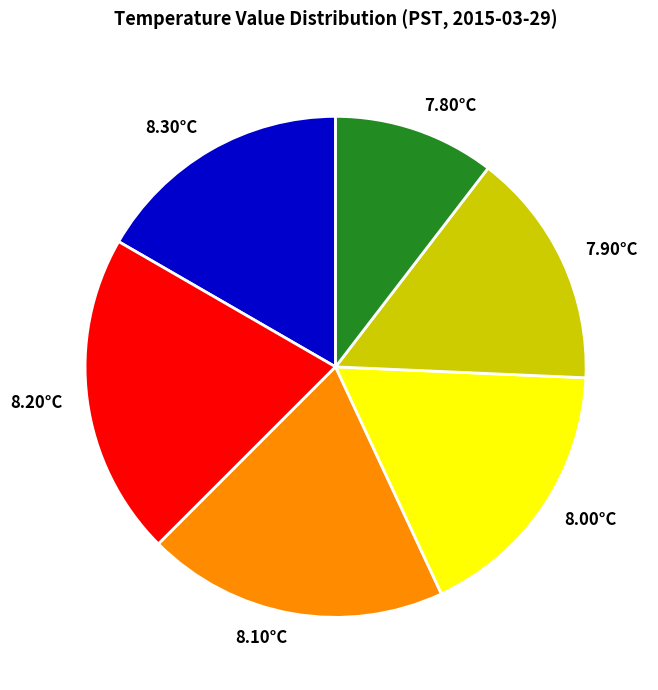

Combined, do 8.30°C and 8.00°C account for over 50%?

No